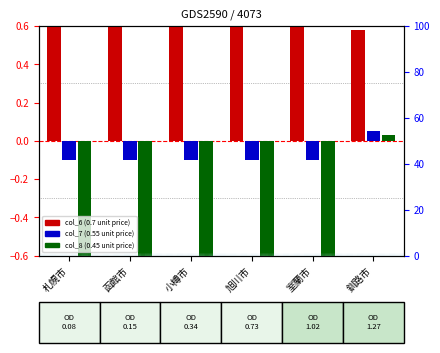

Where does the col_8 series first go above 0?

釧路市